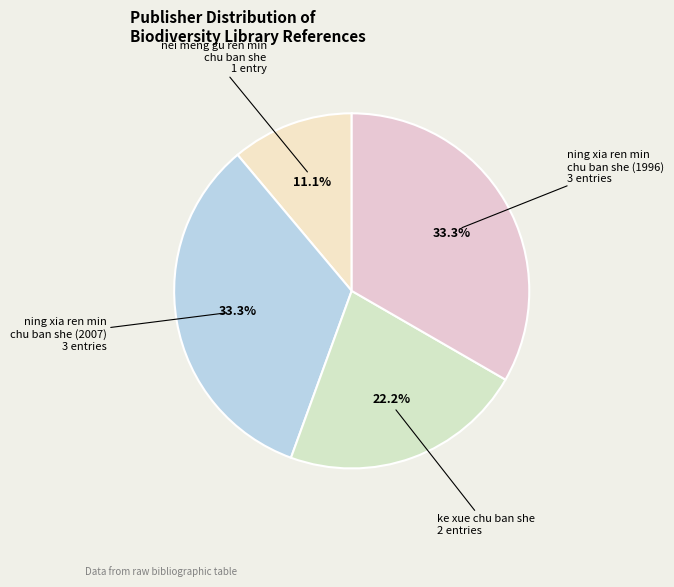

Count the number of slices in the pie.

4